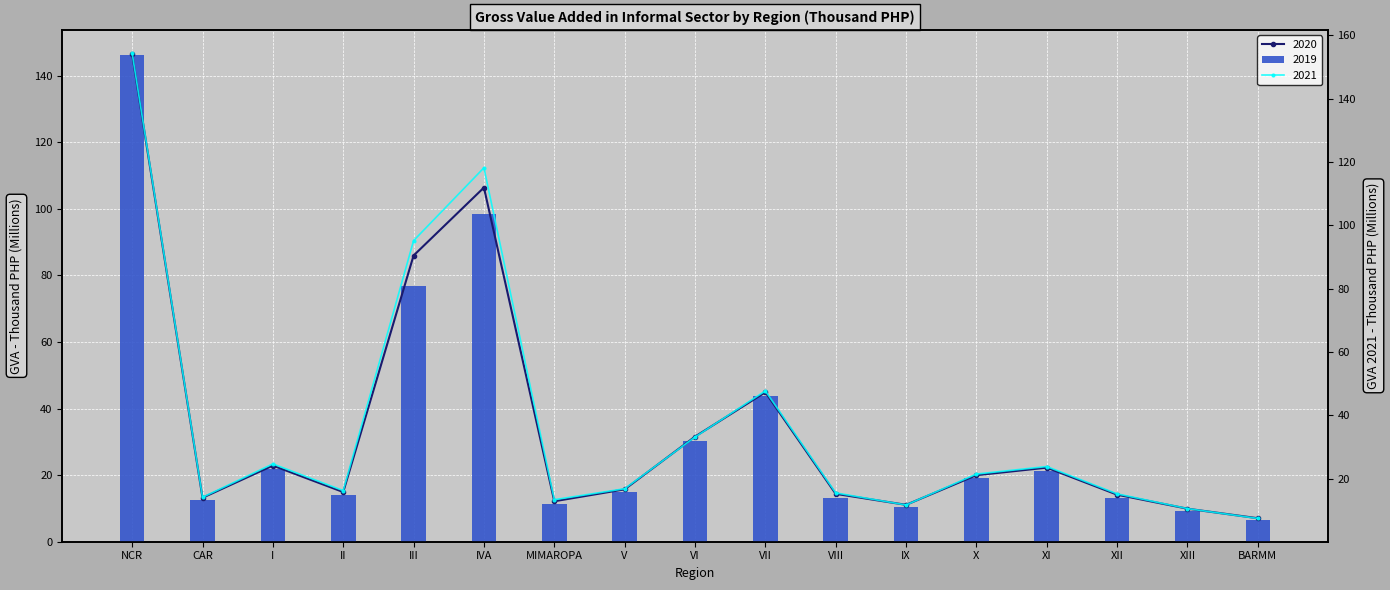

What is the average value of the 2021 series?

37.7